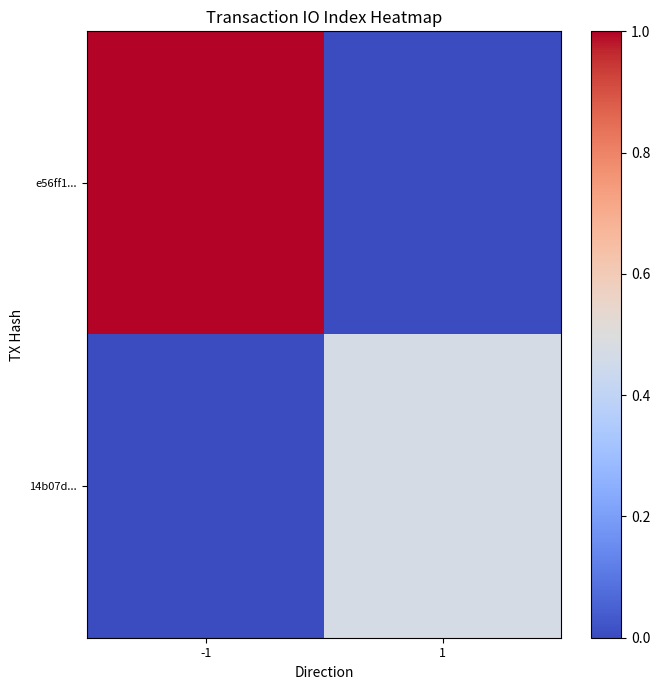

Which series has the largest total across all categories?

e56ff1...